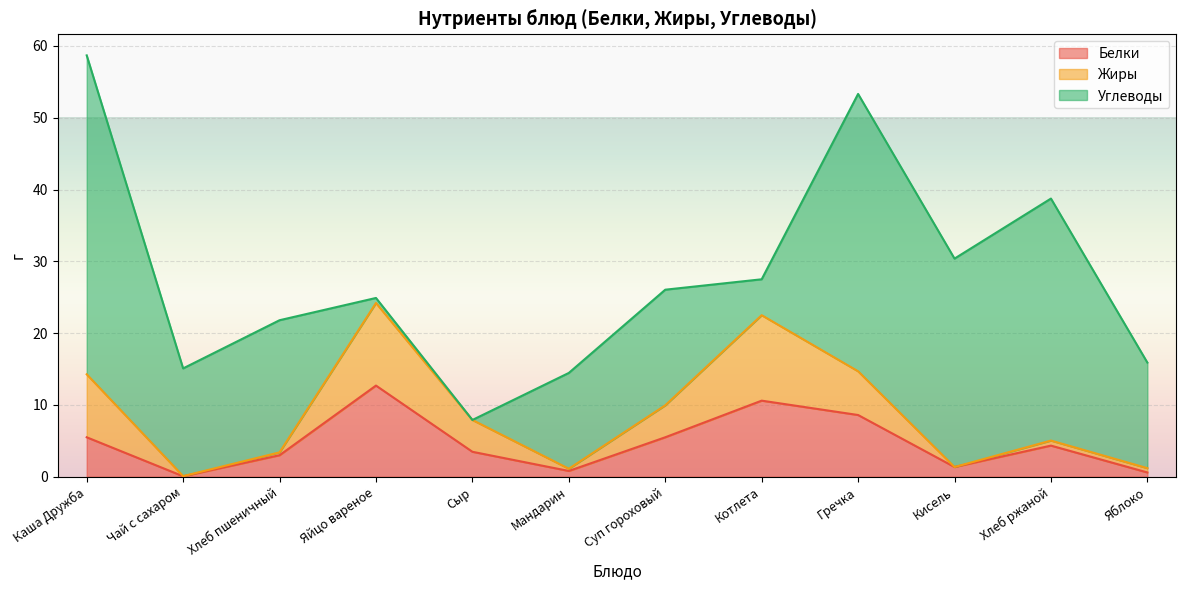

Which category has the lowest value in the Жиры series?

Кисель